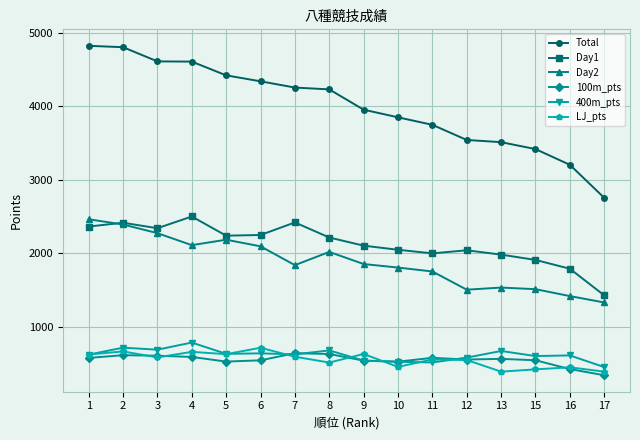

Which series has the largest total across all categories?

Total